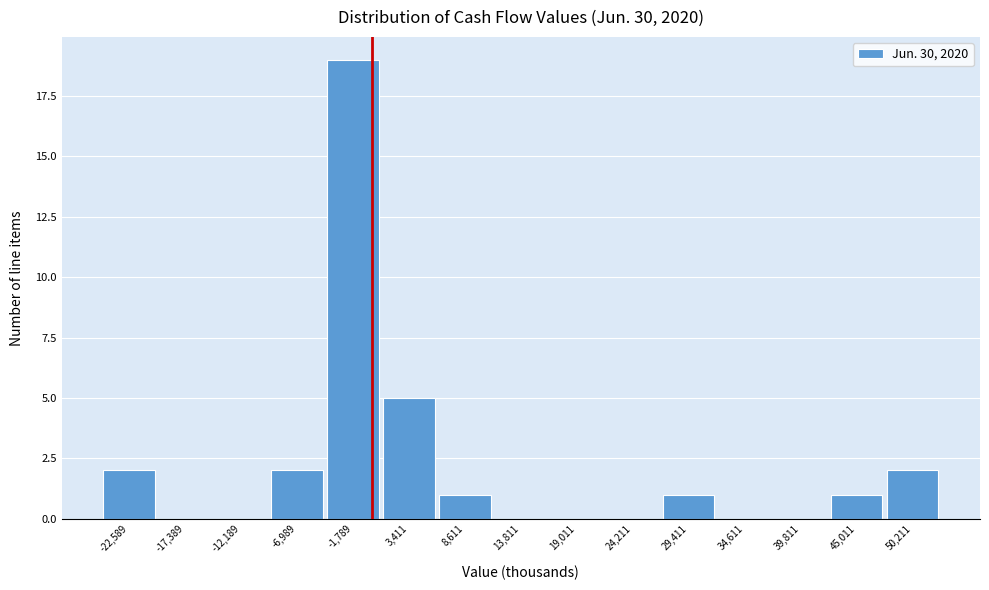

Reading left to right, list every bar in this chart as the range it spans on the x-axis followed by its height. Neither the bar edges nor the heights are printed on the chart, so give them approximately, as read against the axes.

-25000 to -20000: 2
-20000 to -15000: 0
-15000 to -10000: 0
-10000 to -4000: 2
-4000 to 1000: 19
1000 to 6000: 5
6000 to 11000: 1
11000 to 16000: 0
16000 to 22000: 0
22000 to 27000: 0
27000 to 32000: 1
32000 to 37000: 0
37000 to 42000: 0
42000 to 48000: 1
48000 to 53000: 2